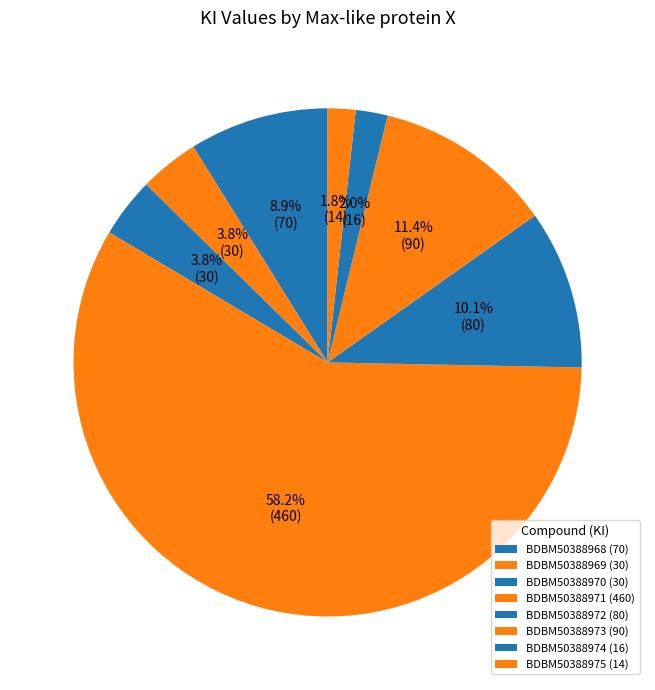

What percentage do BDBM50388971 and BDBM50388974 together represent?

60.3%